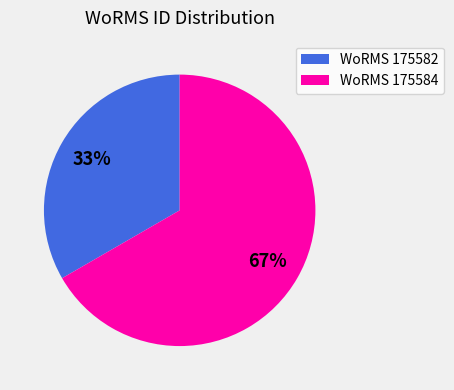

Is there any slice that represents more than half of the pie?

Yes